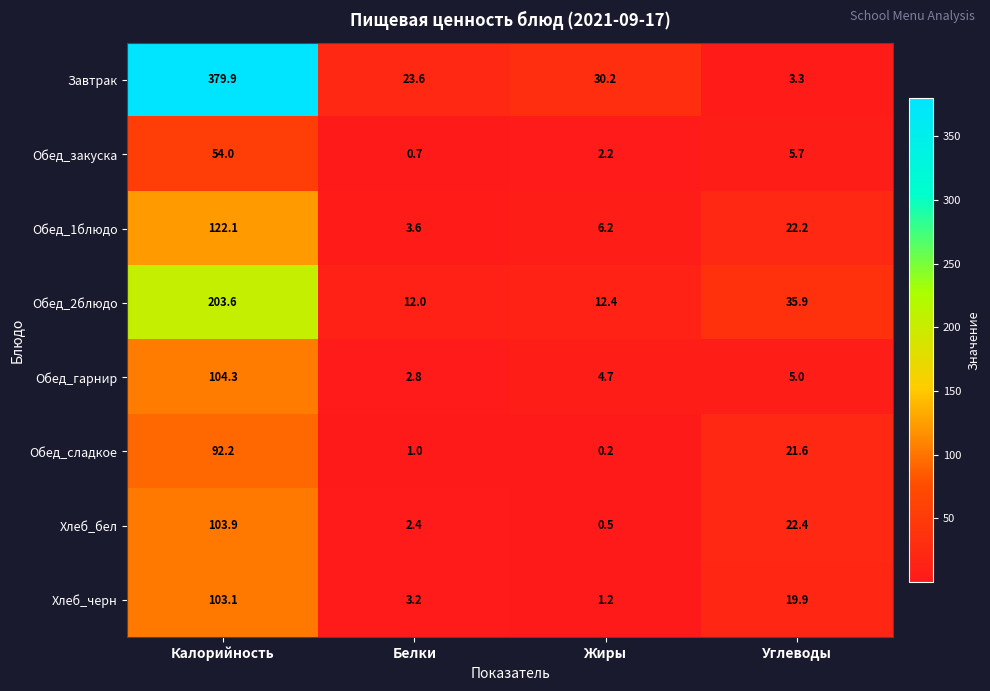

What is the minimum value for Обед_закуска?

0.7